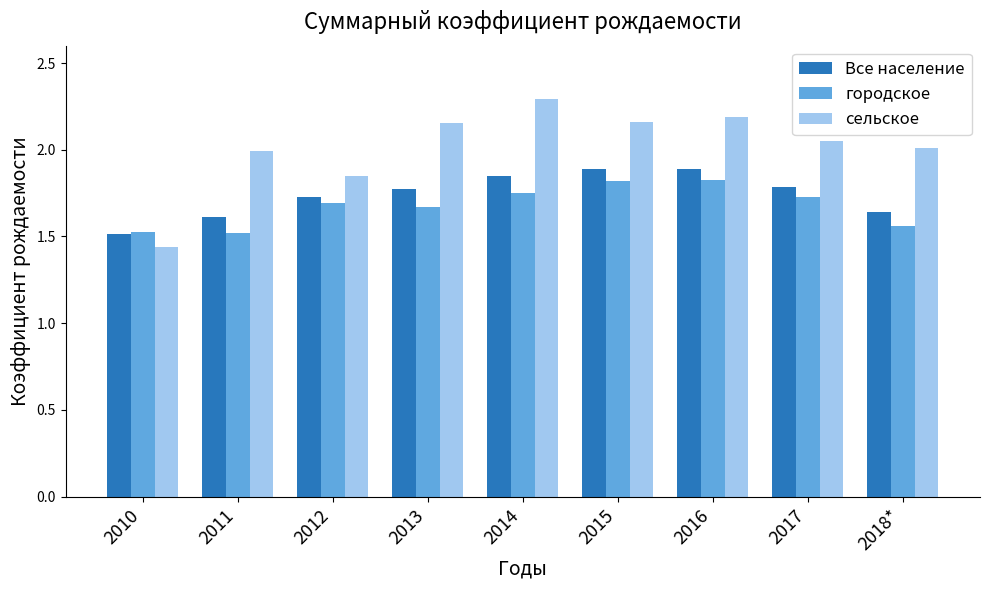

What is the sum of the сельское values at 2010 and 2011?

3.4